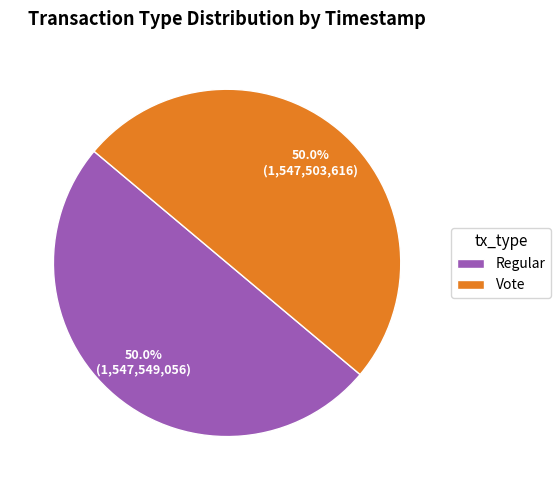

Is the sum of Regular and Vote greater than half?

Yes